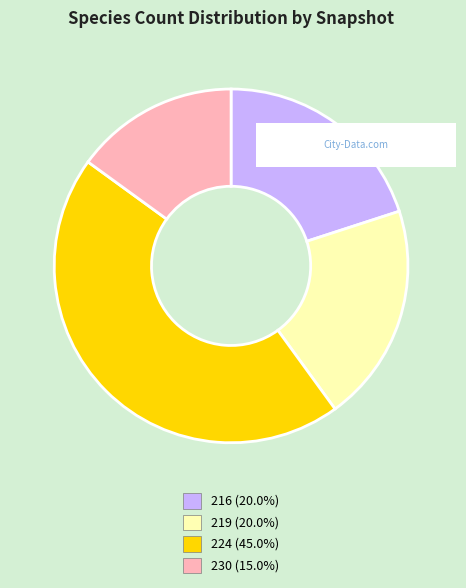

Does any single category account for the majority?

No